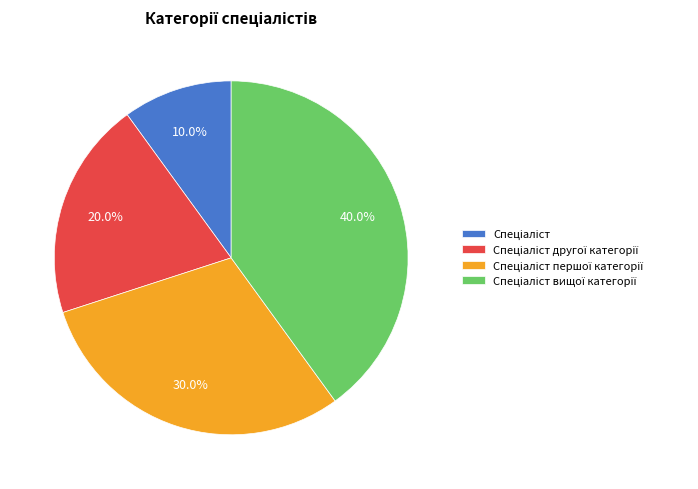

Does any single category account for the majority?

No